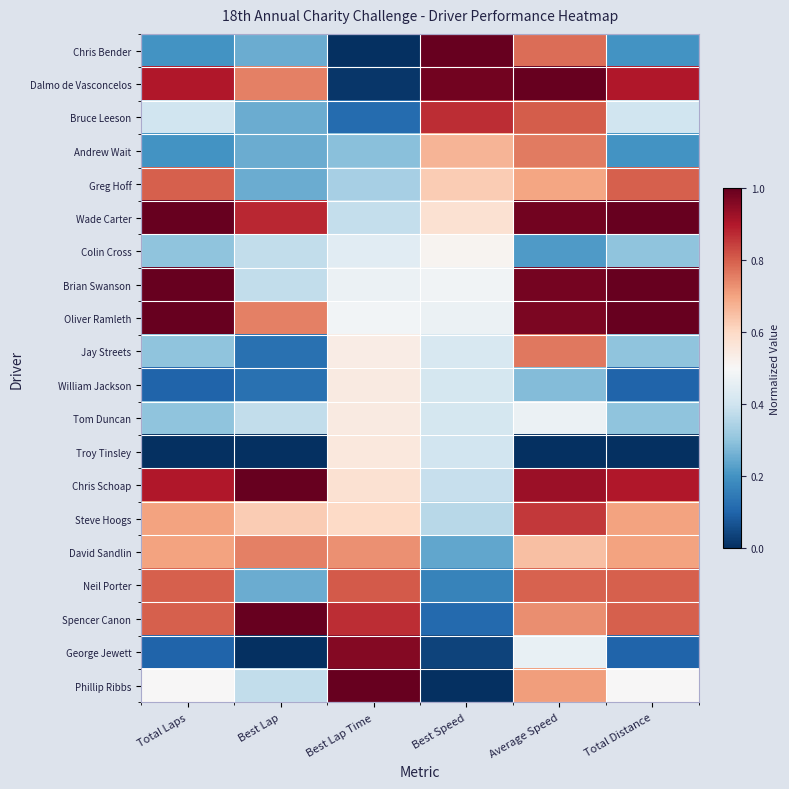

Reading left to right, extract all data points from this chart.

Chris Bender: Total Laps=0.2	Best Lap=0.2	Best Lap Time=0.0	Best Speed=1.0	Average Speed=0.8	Total Distance=0.2
Dalmo de Vasconcelos: Total Laps=0.9	Best Lap=0.8	Best Lap Time=0.0	Best Speed=1.0	Average Speed=1.0	Total Distance=0.9
Bruce Leeson: Total Laps=0.4	Best Lap=0.2	Best Lap Time=0.1	Best Speed=0.9	Average Speed=0.8	Total Distance=0.4
Andrew Wait: Total Laps=0.2	Best Lap=0.2	Best Lap Time=0.3	Best Speed=0.7	Average Speed=0.8	Total Distance=0.2
Greg Hoff: Total Laps=0.8	Best Lap=0.2	Best Lap Time=0.3	Best Speed=0.6	Average Speed=0.7	Total Distance=0.8
Wade Carter: Total Laps=1.0	Best Lap=0.9	Best Lap Time=0.4	Best Speed=0.6	Average Speed=1.0	Total Distance=1.0
Colin Cross: Total Laps=0.3	Best Lap=0.4	Best Lap Time=0.4	Best Speed=0.5	Average Speed=0.2	Total Distance=0.3
Brian Swanson: Total Laps=1.0	Best Lap=0.4	Best Lap Time=0.5	Best Speed=0.5	Average Speed=1.0	Total Distance=1.0
Oliver Ramleth: Total Laps=1.0	Best Lap=0.8	Best Lap Time=0.5	Best Speed=0.5	Average Speed=1.0	Total Distance=1.0
Jay Streets: Total Laps=0.3	Best Lap=0.1	Best Lap Time=0.5	Best Speed=0.4	Average Speed=0.8	Total Distance=0.3
William Jackson: Total Laps=0.1	Best Lap=0.1	Best Lap Time=0.5	Best Speed=0.4	Average Speed=0.3	Total Distance=0.1
Tom Duncan: Total Laps=0.3	Best Lap=0.4	Best Lap Time=0.5	Best Speed=0.4	Average Speed=0.5	Total Distance=0.3
Troy Tinsley: Total Laps=0.0	Best Lap=0.0	Best Lap Time=0.6	Best Speed=0.4	Average Speed=0.0	Total Distance=0.0
Chris Schoap: Total Laps=0.9	Best Lap=1.0	Best Lap Time=0.6	Best Speed=0.4	Average Speed=0.9	Total Distance=0.9
Steve Hoogs: Total Laps=0.7	Best Lap=0.6	Best Lap Time=0.6	Best Speed=0.4	Average Speed=0.9	Total Distance=0.7
David Sandlin: Total Laps=0.7	Best Lap=0.8	Best Lap Time=0.7	Best Speed=0.2	Average Speed=0.7	Total Distance=0.7
Neil Porter: Total Laps=0.8	Best Lap=0.2	Best Lap Time=0.8	Best Speed=0.2	Average Speed=0.8	Total Distance=0.8
Spencer Canon: Total Laps=0.8	Best Lap=1.0	Best Lap Time=0.9	Best Speed=0.1	Average Speed=0.7	Total Distance=0.8
George Jewett: Total Laps=0.1	Best Lap=0.0	Best Lap Time=1.0	Best Speed=0.0	Average Speed=0.5	Total Distance=0.1
Phillip Ribbs: Total Laps=0.5	Best Lap=0.4	Best Lap Time=1.0	Best Speed=0.0	Average Speed=0.7	Total Distance=0.5